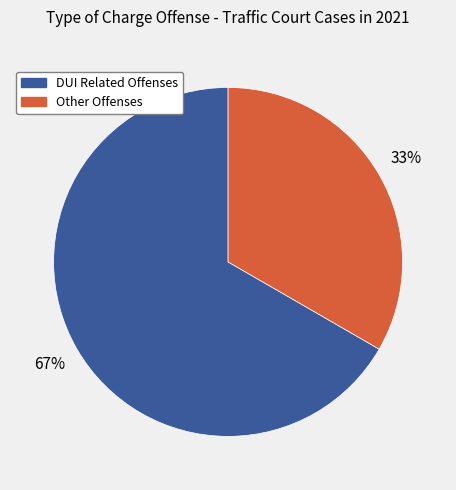

To the nearest percent, what is the average slice percentage?

50%